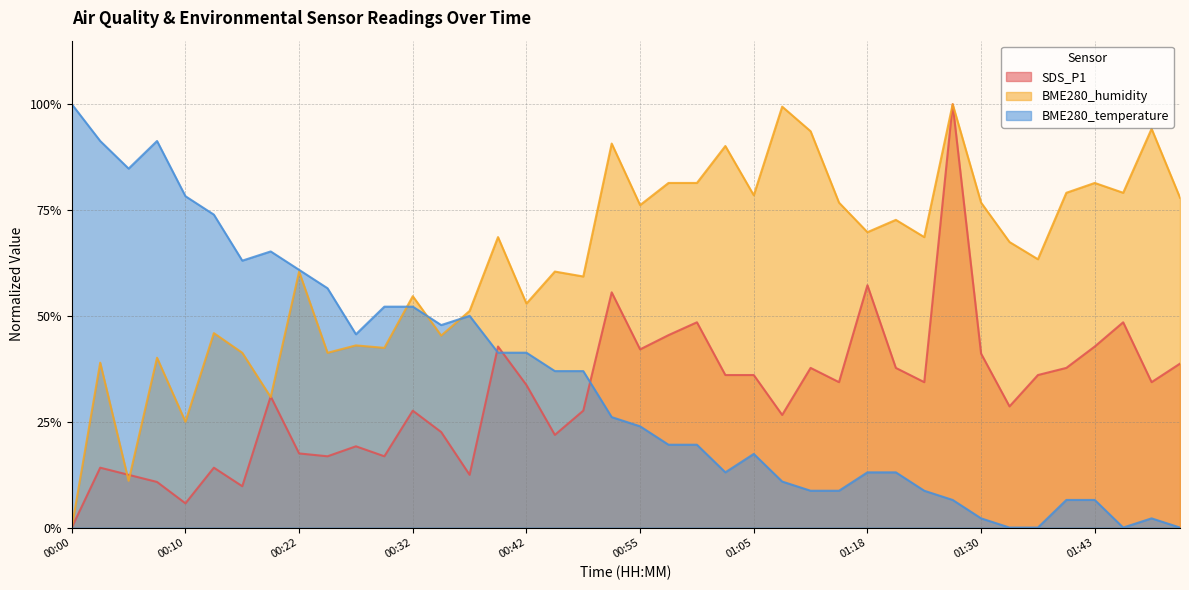

Rank the series at 00:07 from highest to lowest value.

BME280_temperature, BME280_humidity, SDS_P1